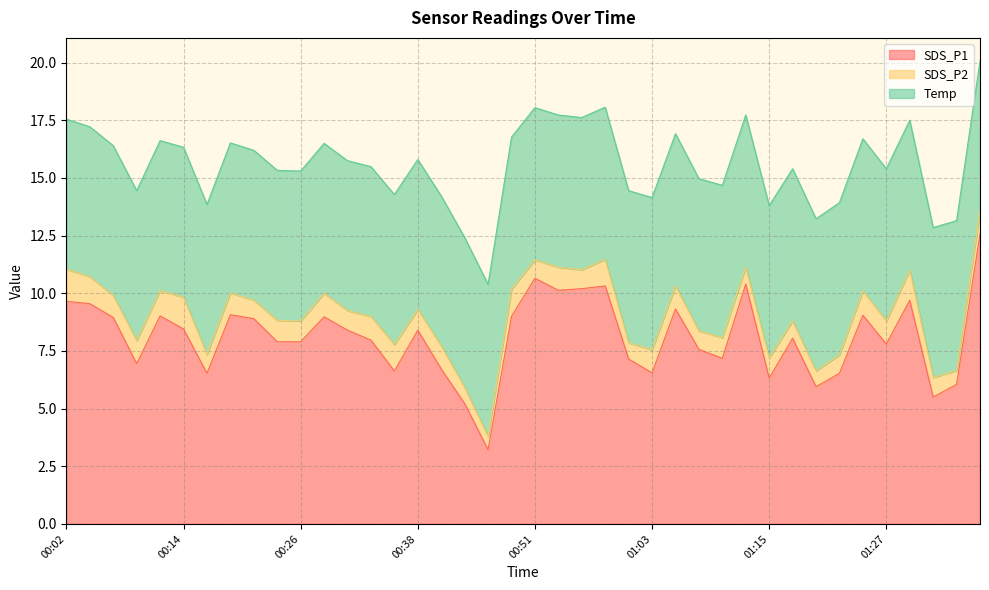

At which category does SDS_P1 reach its first local valley?

00:09